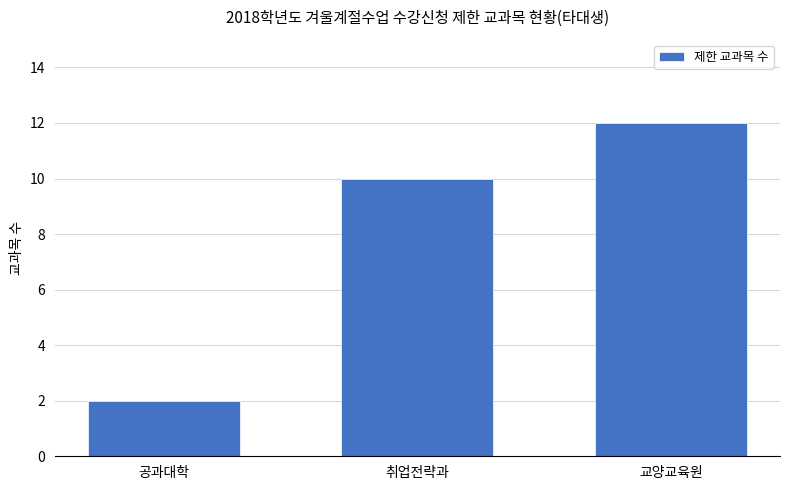

What position from the right is 교양교육원?

1